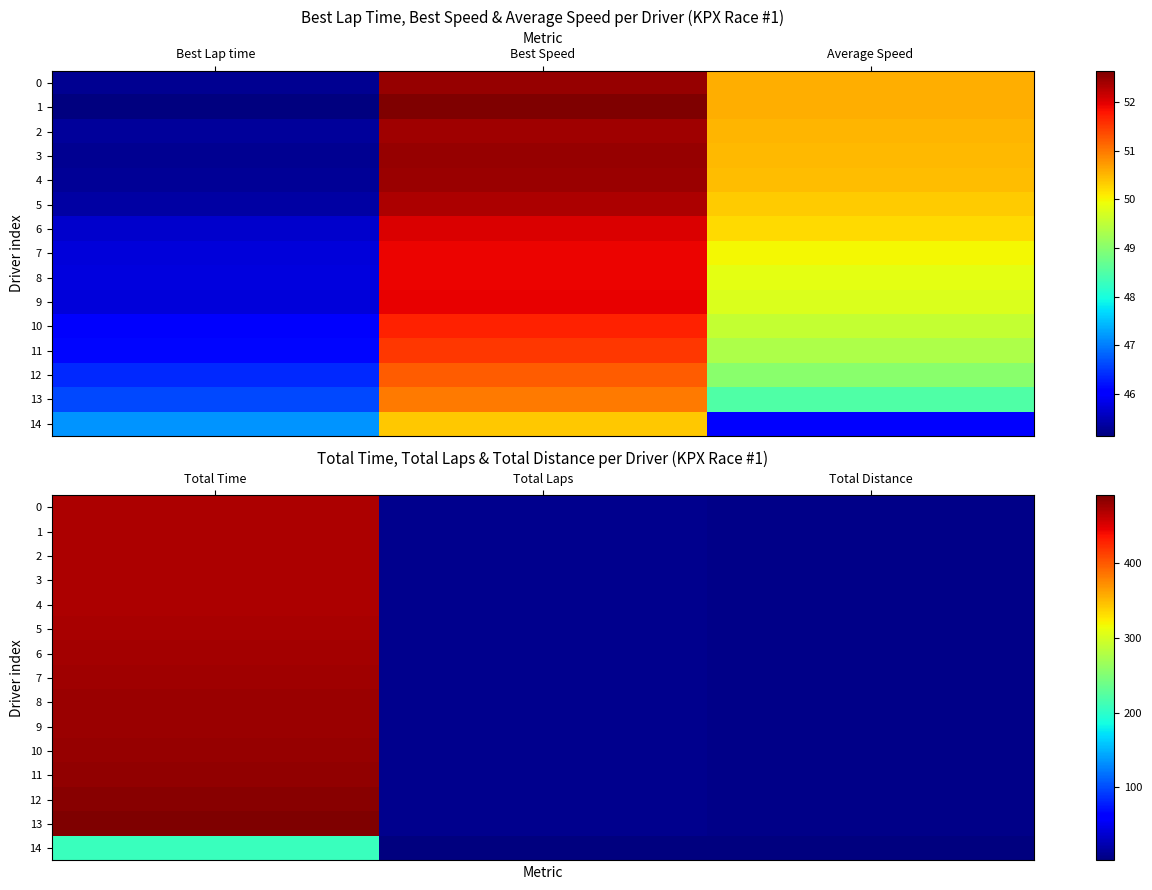

The value of 0 at Total Laps is 13.1. True or false?

False